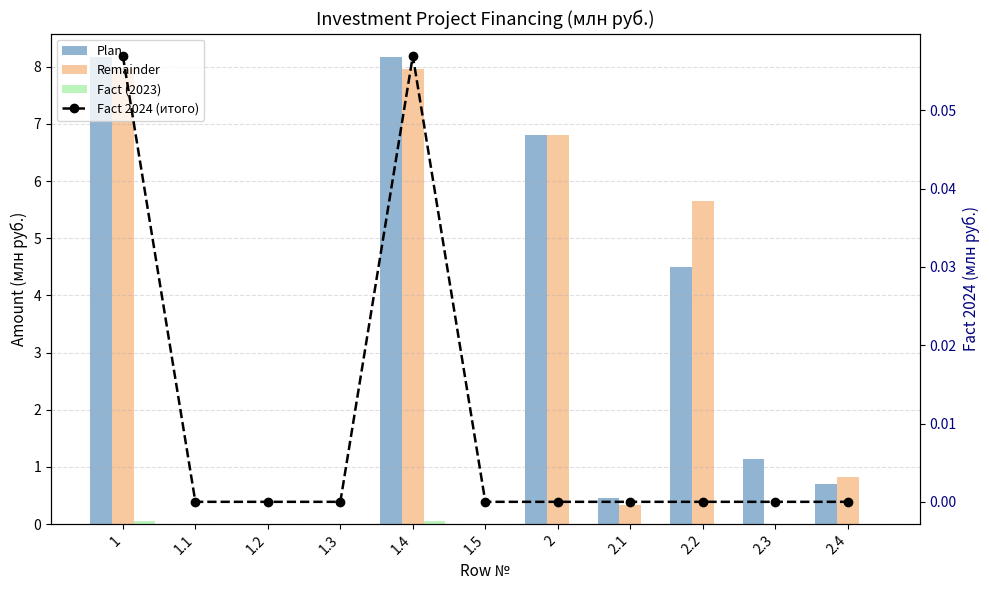

Reading left to right, transcribe all the data shown in this chart.

Plan: 8.2	0.0	0.0	0.0	8.2	0.0	6.8	0.5	4.5	1.1	0.7
Remainder: 8.0	0.0	0.0	0.0	8.0	0.0	6.8	0.3	5.7	0.0	0.8
Fact (2023): 0.1	0.0	0.0	0.0	0.1	0.0	0.0	0.0	0.0	0.0	0.0
Fact 2024 (итого): 0.1	0.0	0.0	0.0	0.1	0.0	0.0	0.0	0.0	0.0	0.0